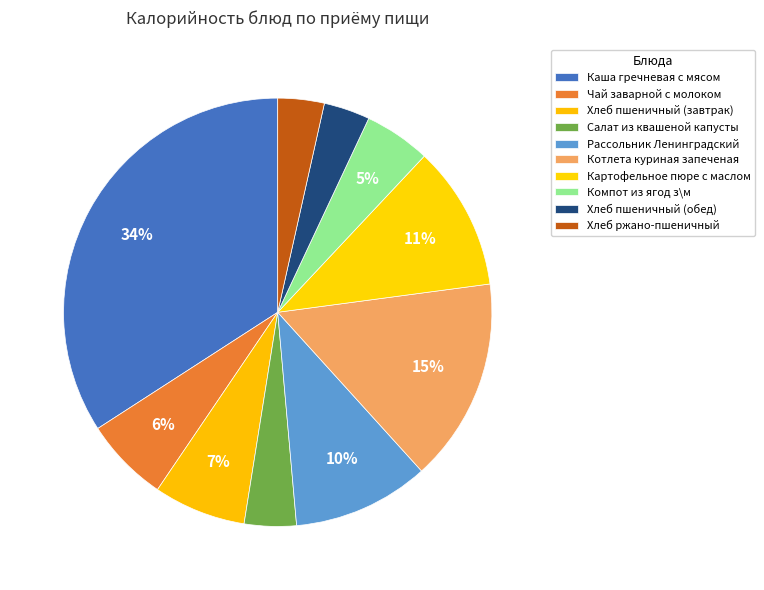

Which category has the smallest portion of the pie?

Хлеб пшеничный (обед)